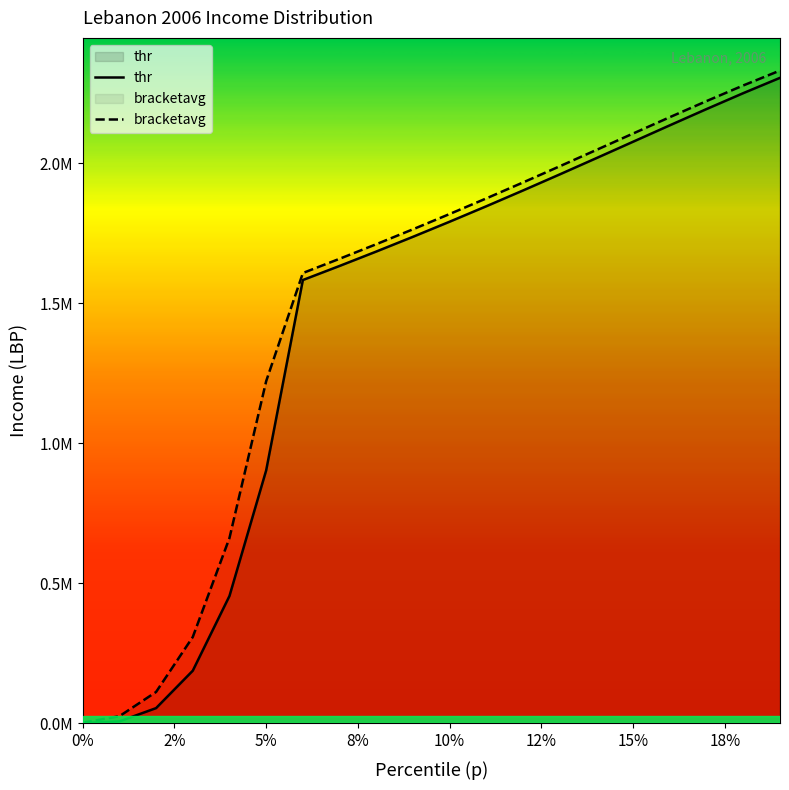

Between 0% and 18%, which series saw the biggest shift?

bracketavg